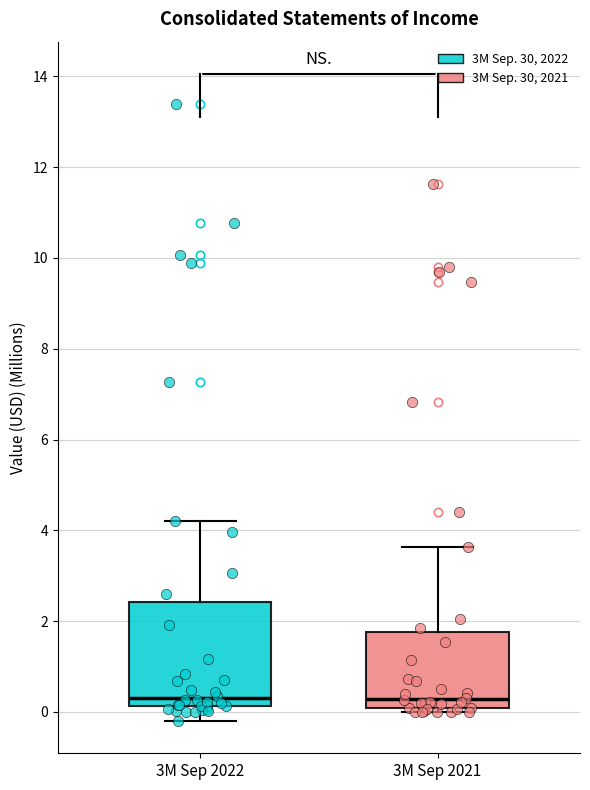

Reading left to right, read every box against the y-axis: the position of its median line, the range the box covers, and the ends of its whiskers. The values are not printed on the chart, so give them approximately, as read against the axis.

3M Sep 2022: median 0.4, box 0.2 to 2.4, whiskers -0.2 to 4.2
3M Sep 2021: median 0.2, box 0.0 to 1.8, whiskers 0.0 (just below the box's lower edge) to 3.6